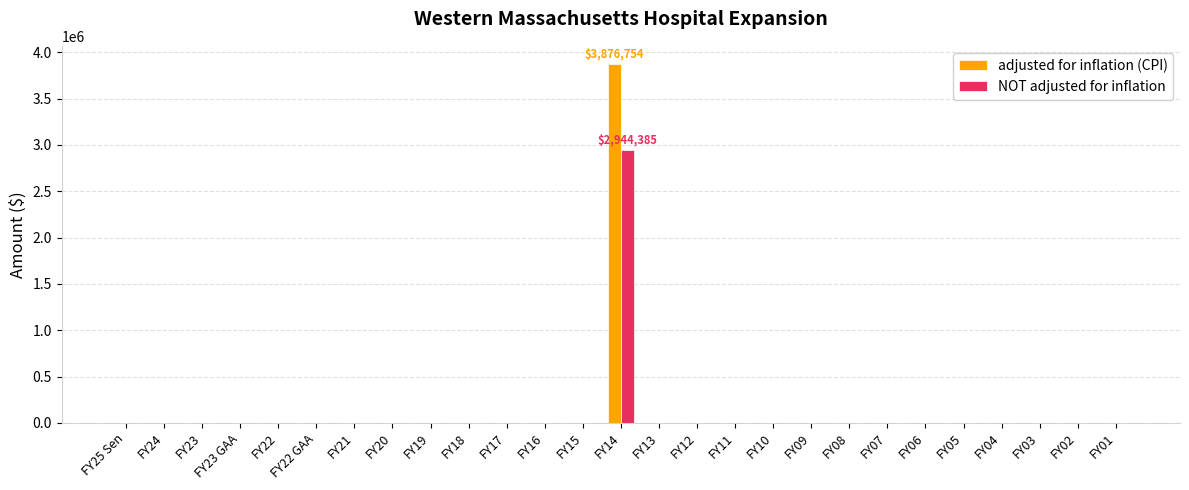

Which label corresponds to the largest value in the chart?

FY14